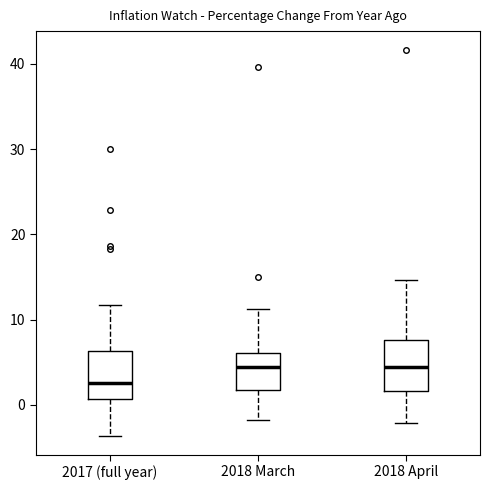

Reading left to right, read every box against the y-axis: the position of its median line, the range the box covers, and the ends of its whiskers. The values are not printed on the chart, so give them approximately, as read against the axis.

2017 (full year): median 3, box 1 to 6, whiskers -4 to 12
2018 March: median 4, box 2 to 6, whiskers -2 to 11
2018 April: median 4, box 2 to 8, whiskers -2 to 15